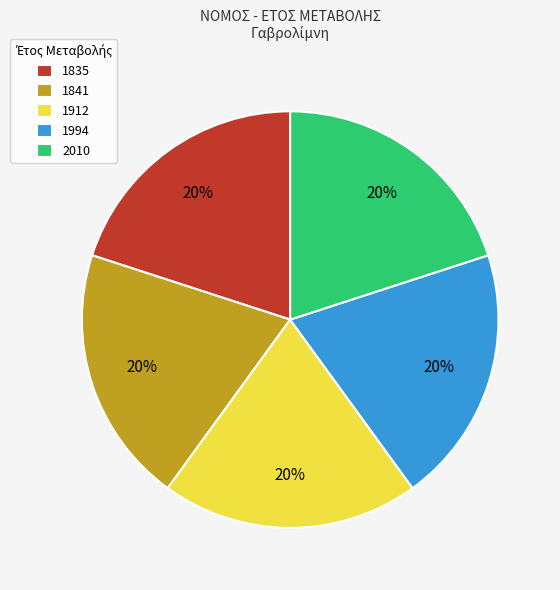

To the nearest percent, what is the average slice percentage?

20%